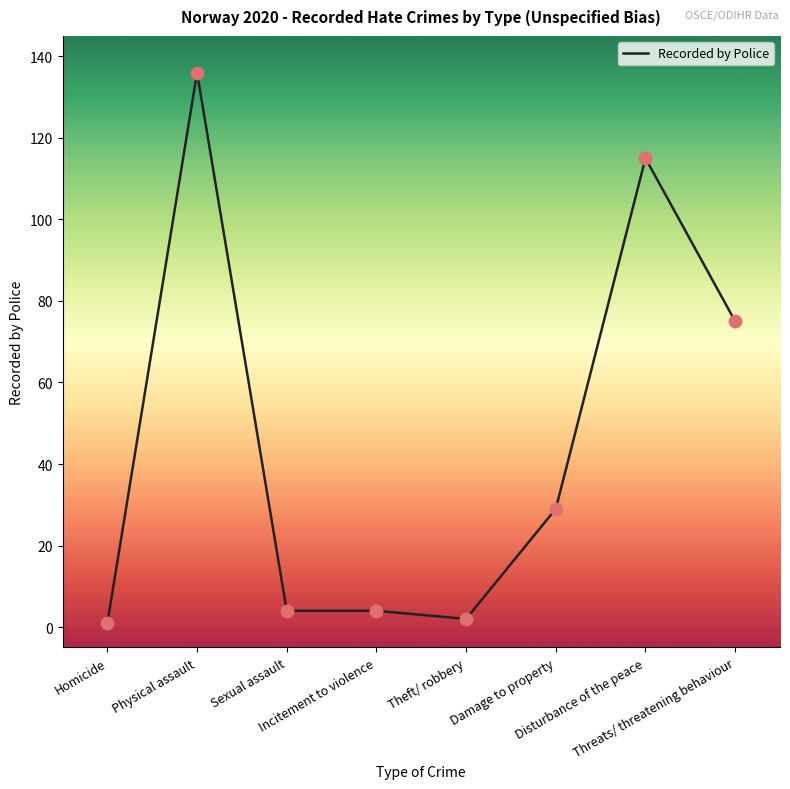

Approximately how many times larger is the value at Physical assault compared to Threats/ threatening behaviour?

1.8